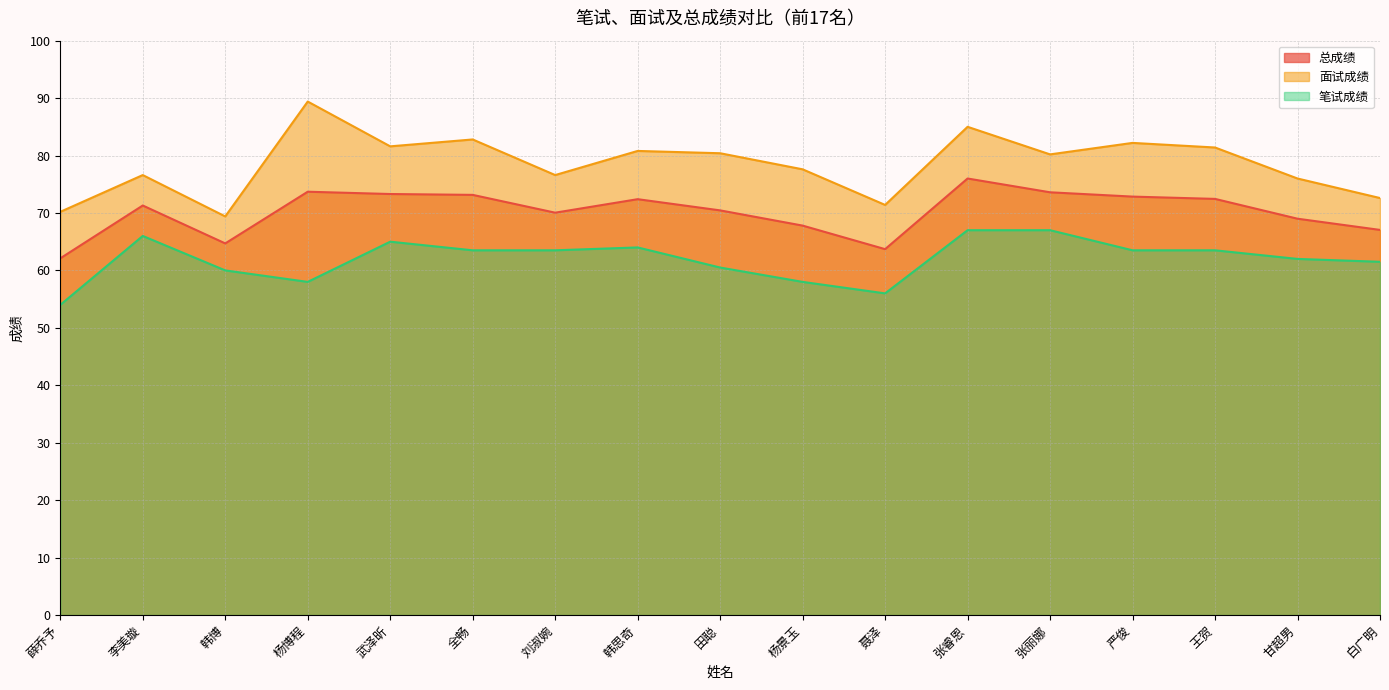

How many values in the 面试成绩 series exceed 80?

9